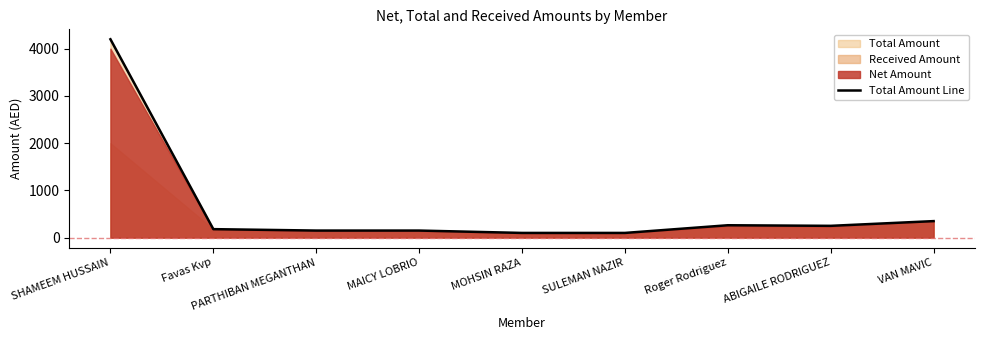

Reading right to left, transcribe all the data shown in this chart.

350.0	250.0	262.5	100.0	100.0	150.0	150.0	180.0	4200.0